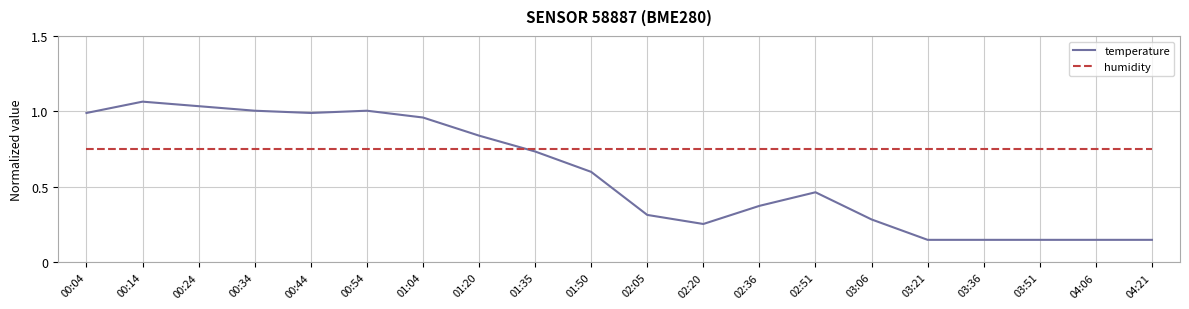

What position from the left is 04:21?

20